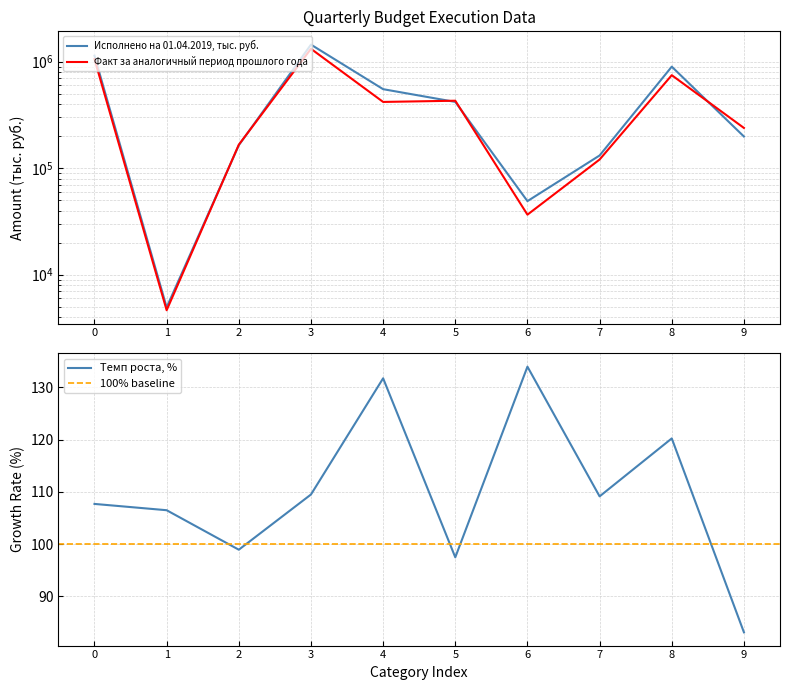

List the series in order of their peak value, lowest first.

Темп роста, %, Факт за аналогичный период прошлого года, Исполнено на 01.04.2019, тыс. руб.